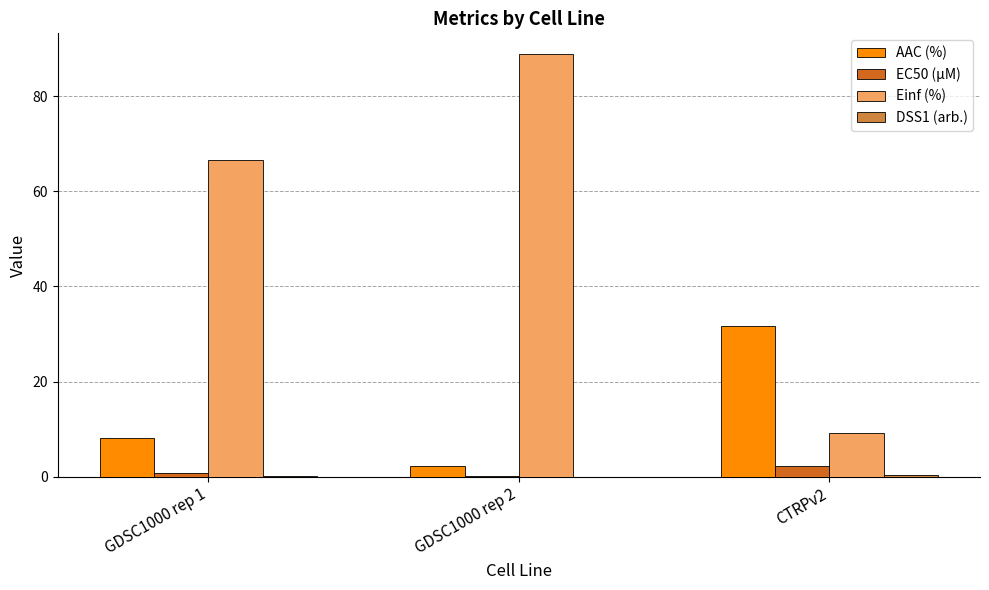

At which category is the sum across all series the highest?

GDSC1000 rep 2